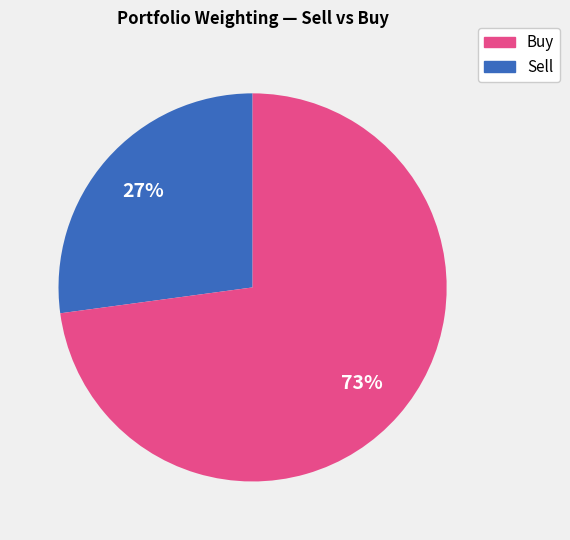

How many slices are in this pie chart?

2